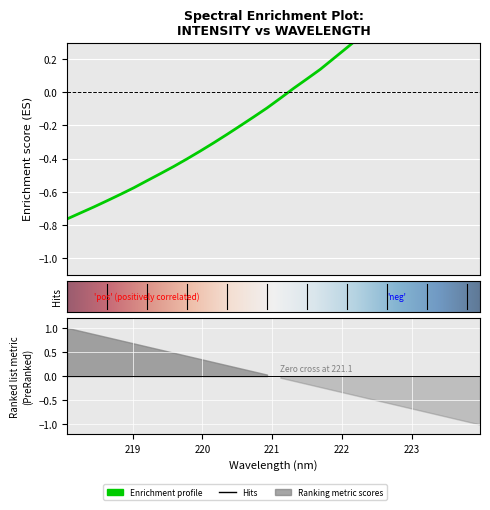

Read the value at 221.4993.

0.1